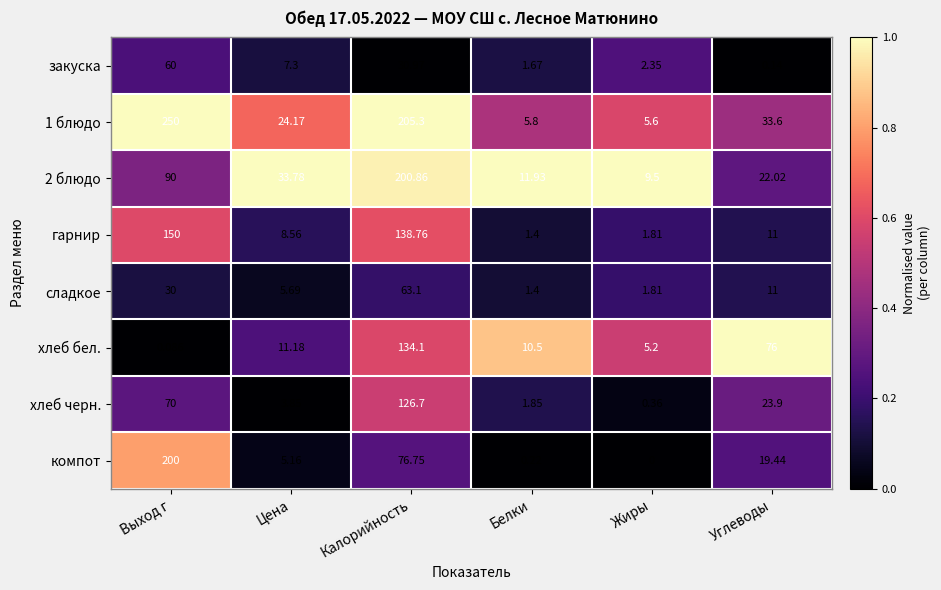

List the labels in order of закуска value, smallest first.

Углеводы, Белки, Жиры, Цена, Калорийность, Выход г